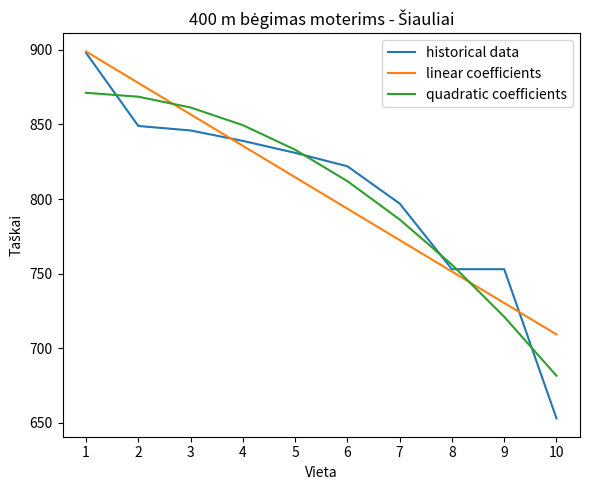

What is the greatest value displayed?

898.9